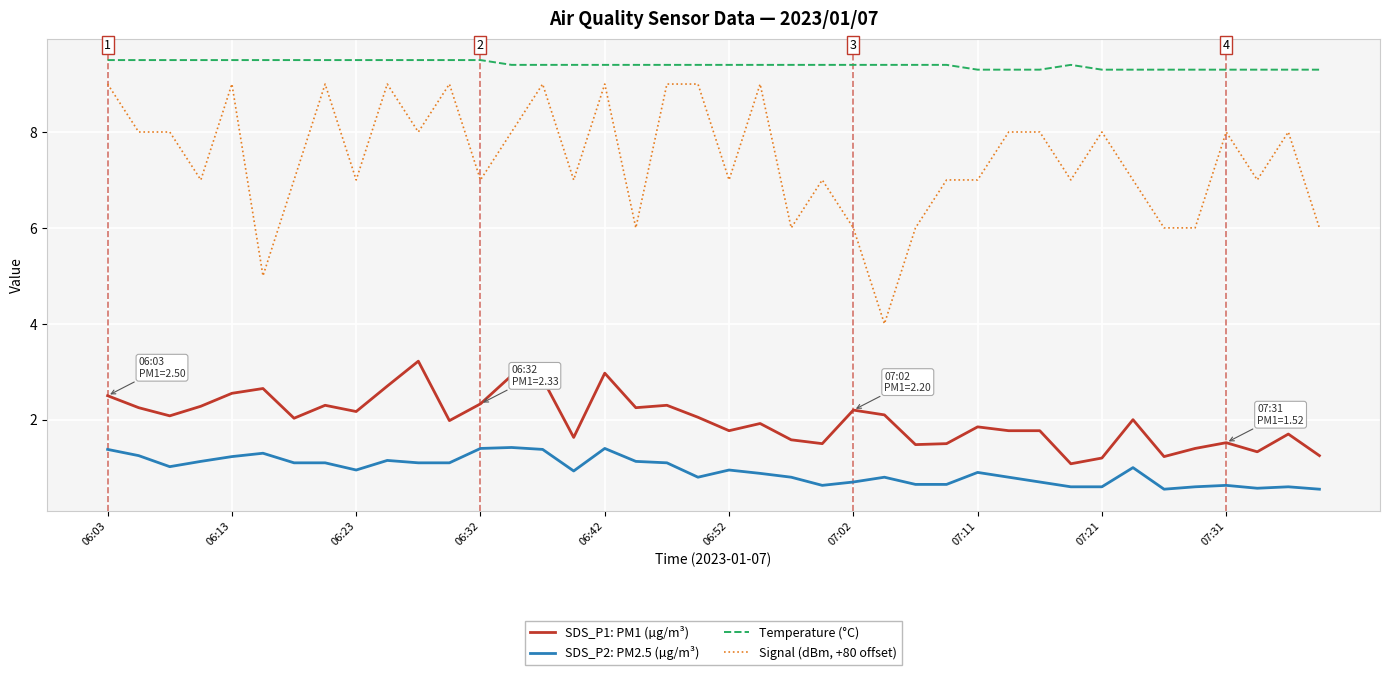

True or false: SDS_P1: PM1 (µg/m³) and Temperature (°C) cross at least once.

False